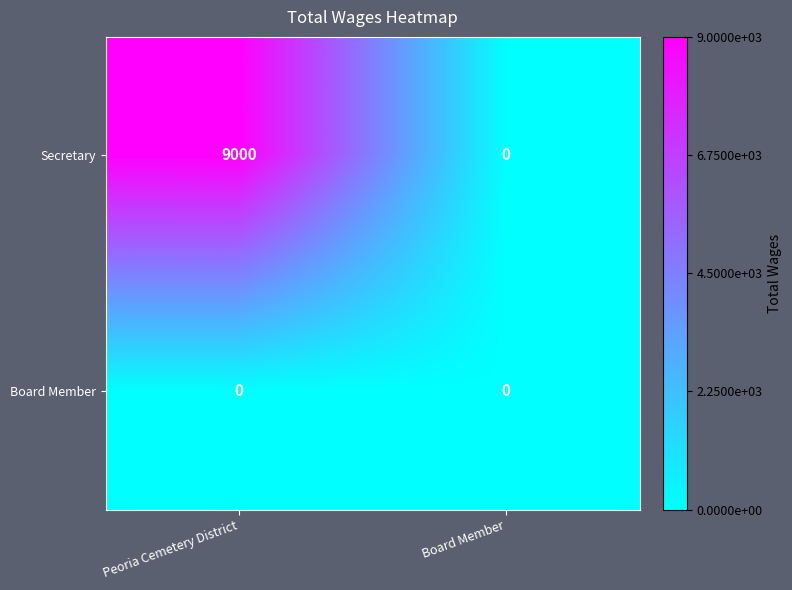

Rank the categories by Secretary value from highest to lowest.

Peoria Cemetery District, Board Member